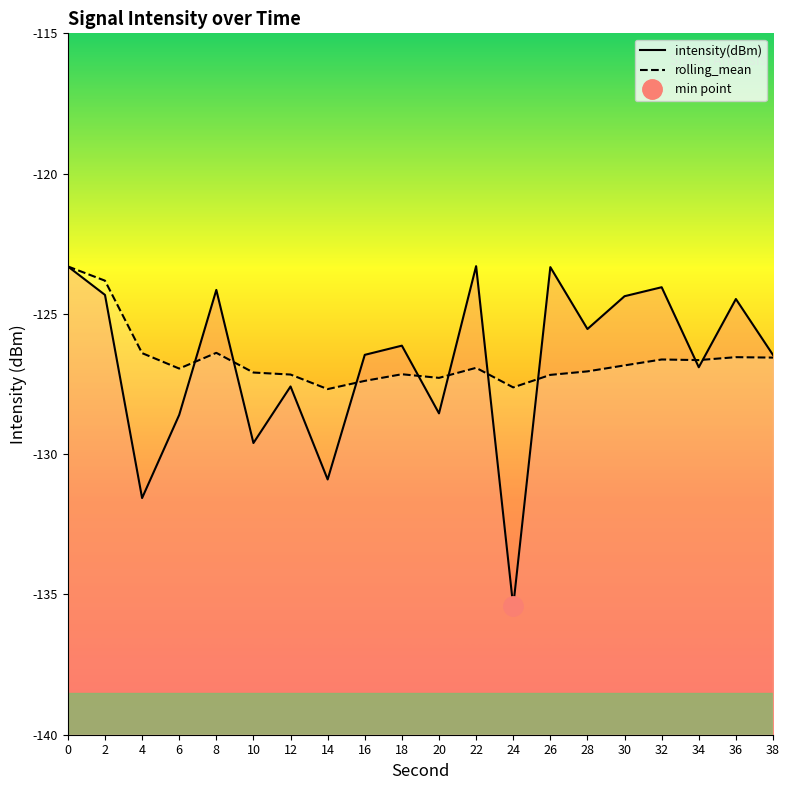

True or false: rolling_mean has a value of -52.7 at 22.

False